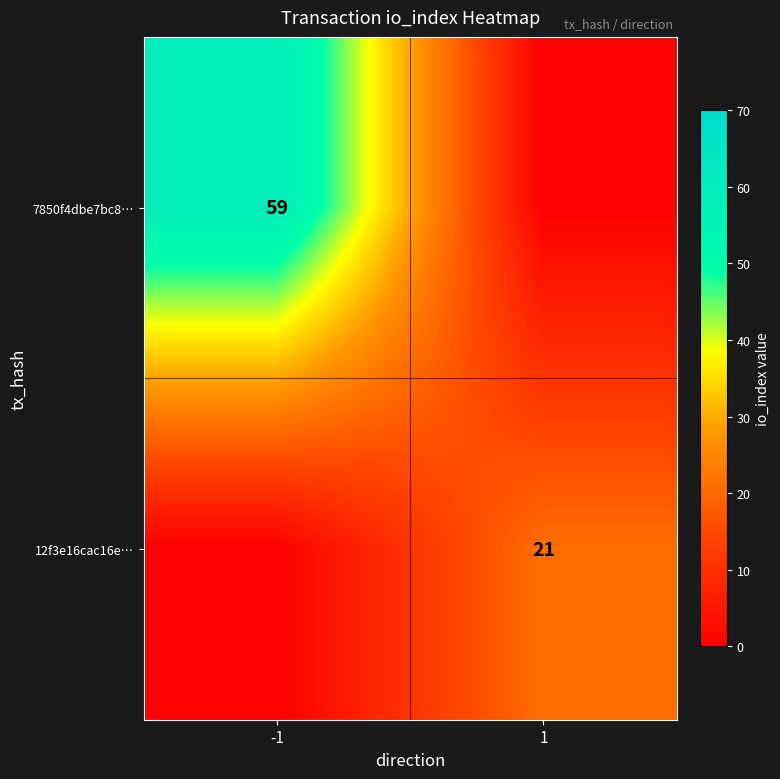

True or false: 12f3e16cac16e… has a value of 5 at 1.

False